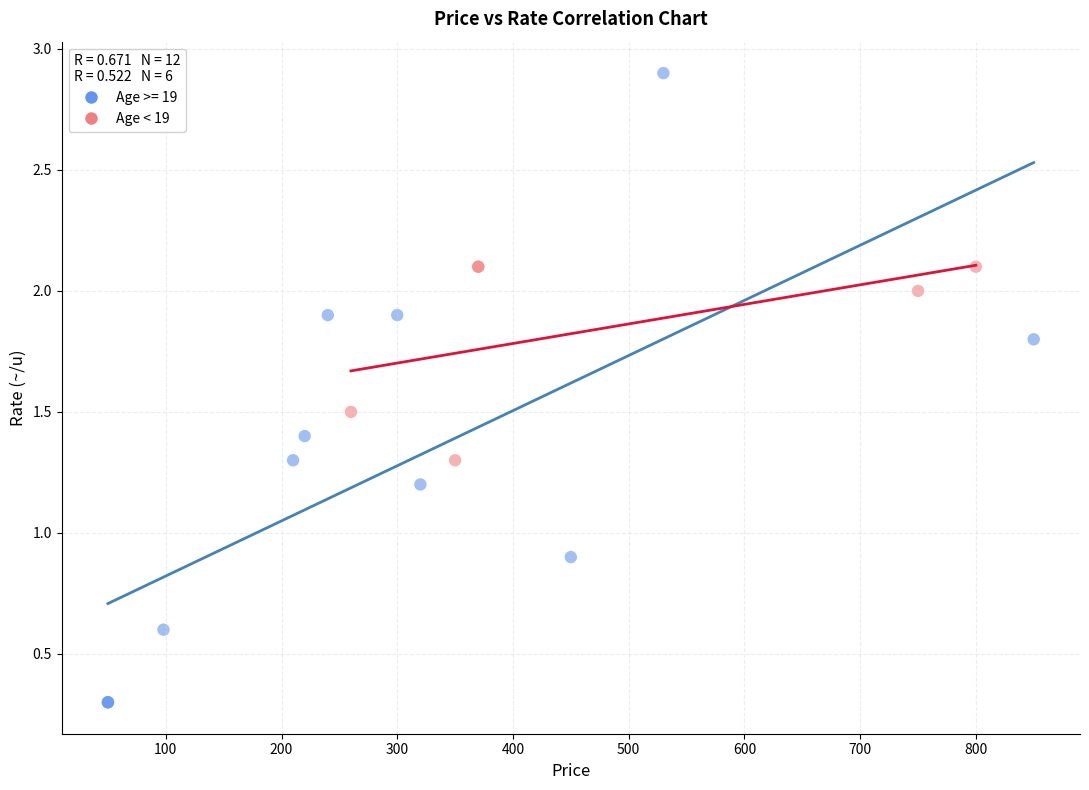

Which series reaches the minimum Y coordinate?

Age >= 19